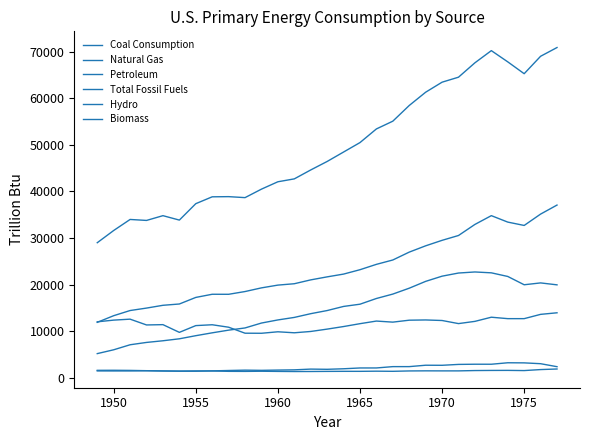

Does the chart have visible grid lines?

No